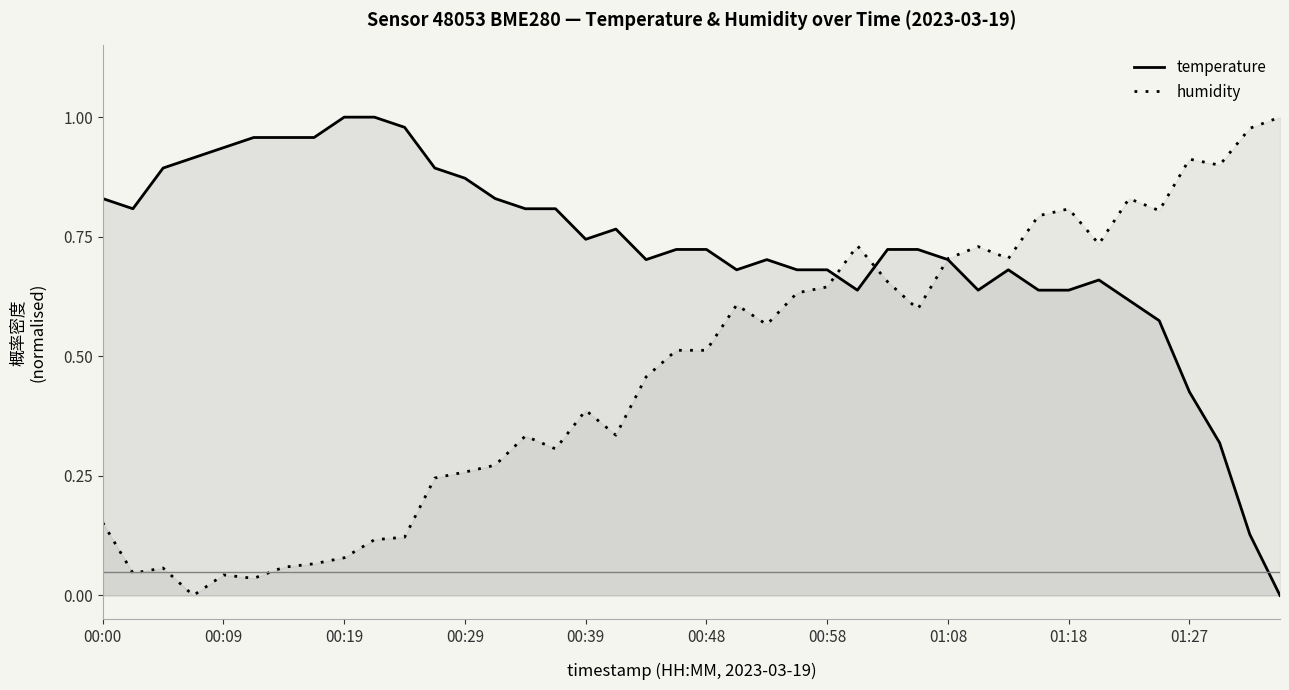

Which category has the lowest value in the temperature series?

39